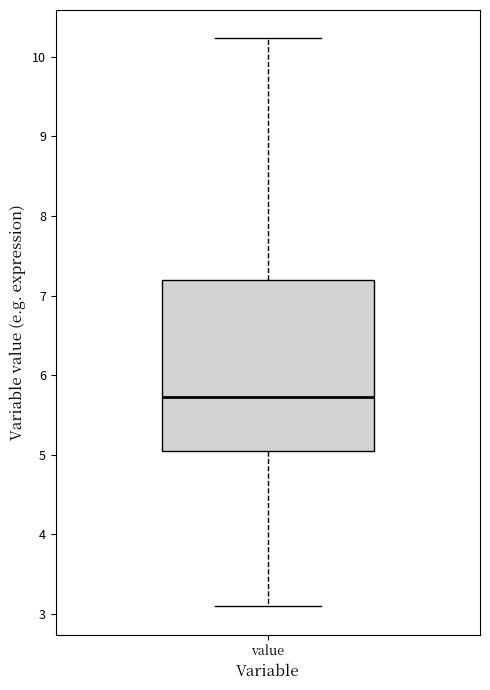

Where does the upper whisker of the box for value end on the y-axis? The values are not printed on the chart, so give them approximately, as read against the axis.

10.2